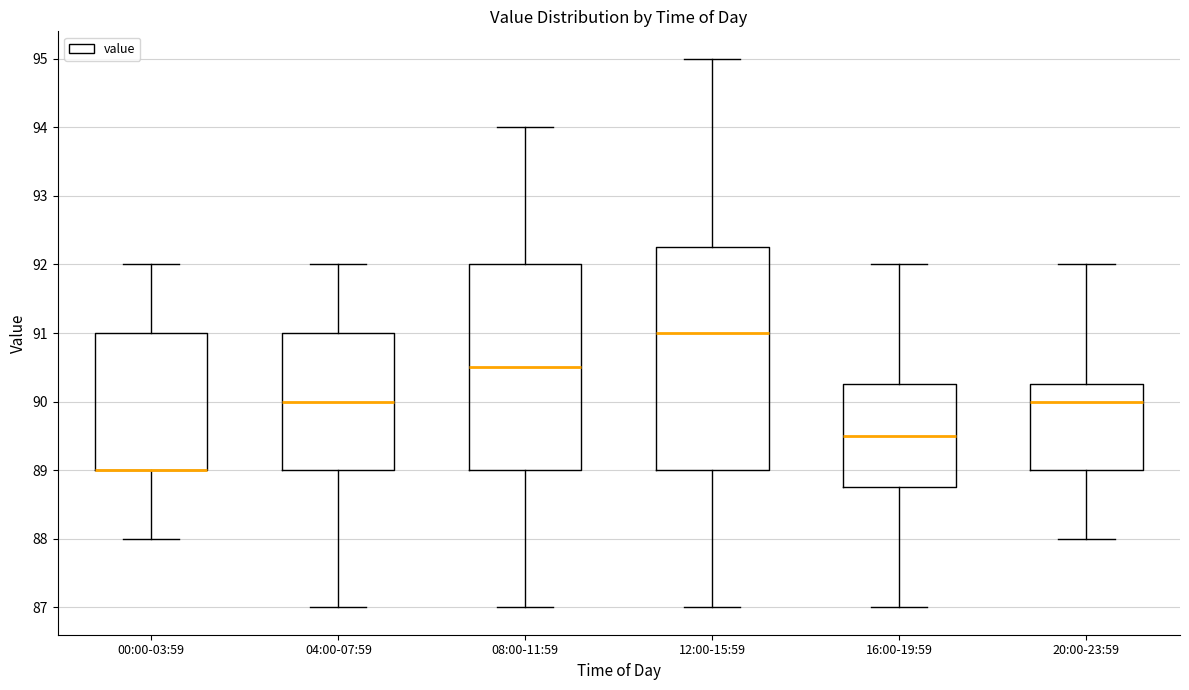

Where does the upper whisker of the box for 12:00-15:59 end on the y-axis? The values are not printed on the chart, so give them approximately, as read against the axis.

95.0